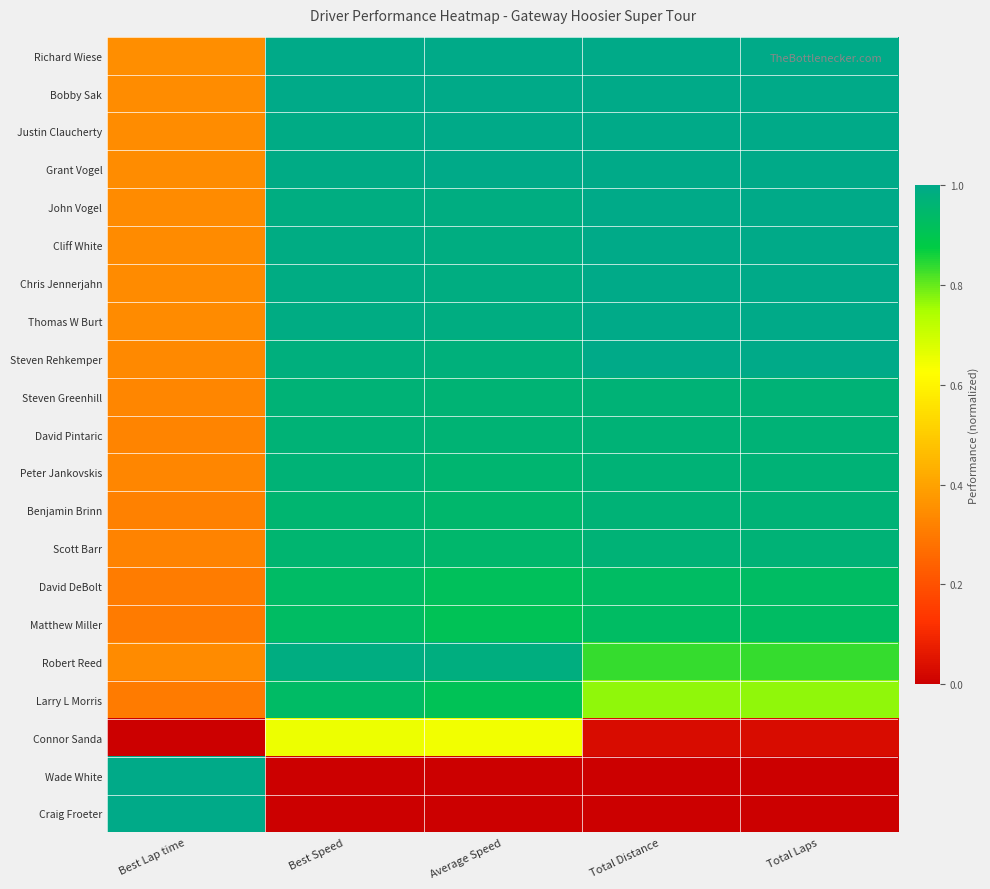

What is the greatest value displayed?

1.0